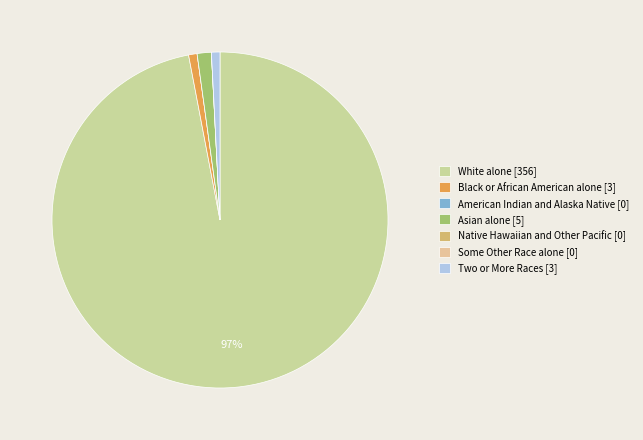

Combined, do White alone and Some Other Race alone account for over 50%?

Yes